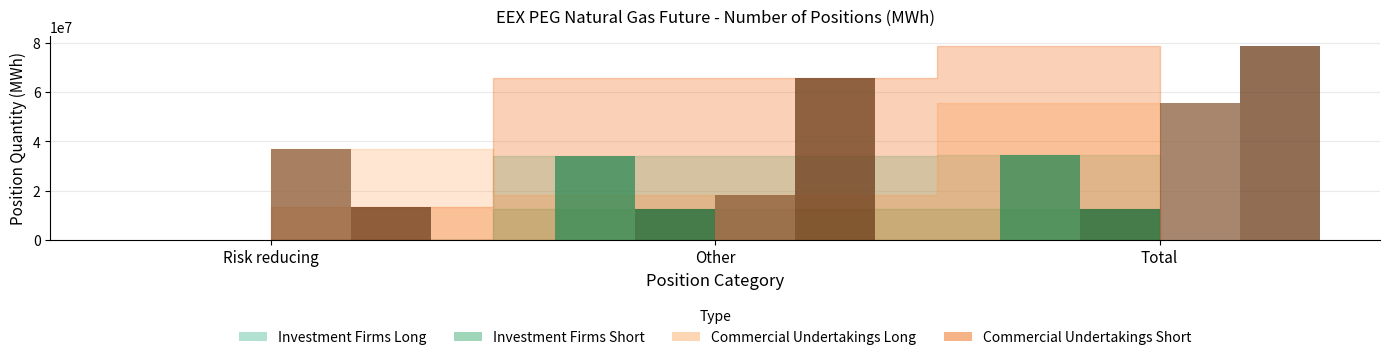

The Commercial Long series shows 7532677 at Risk reducing. True or false?

False